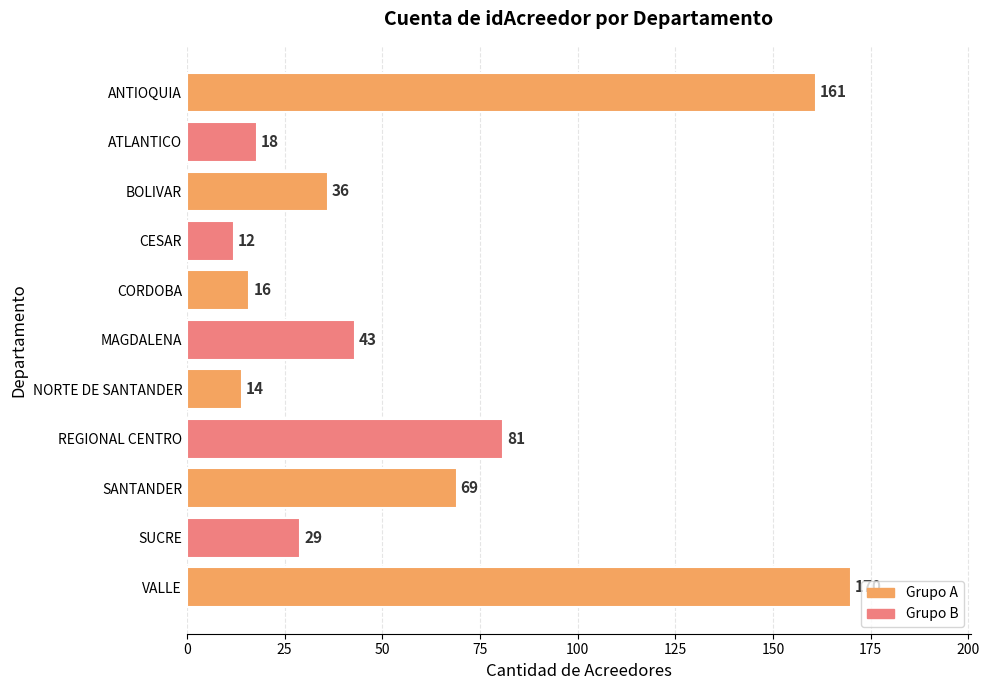

Does the chart contain any negative values?

No